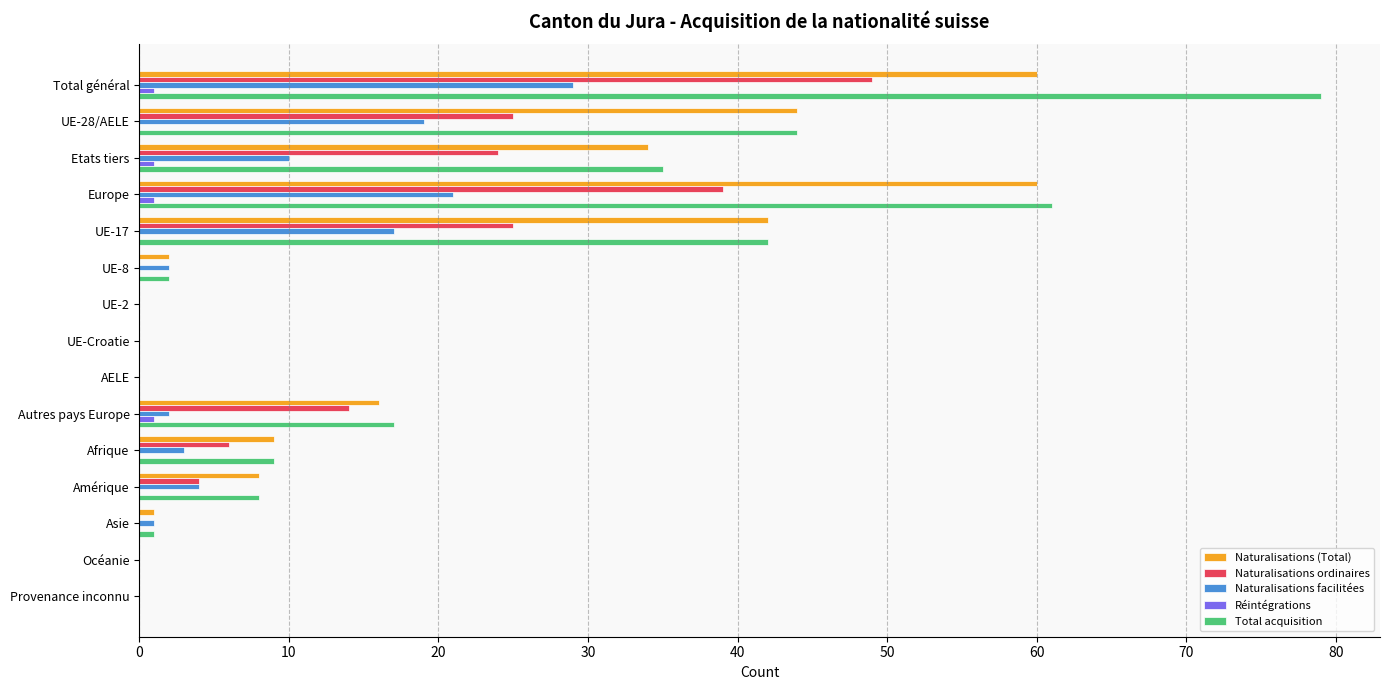

Count the number of data series in this chart.

5